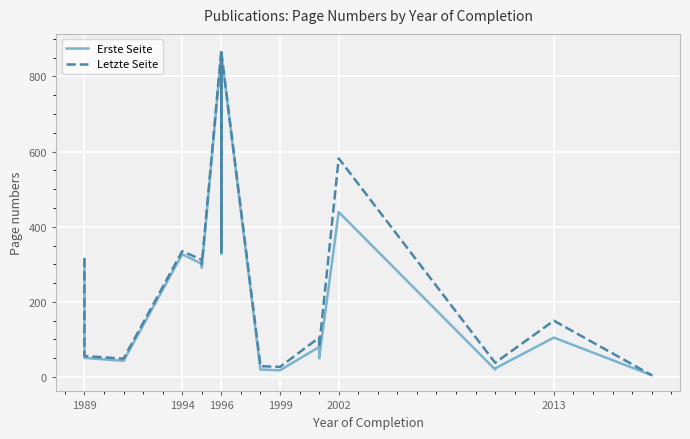

Rank the series at 1999 from lowest to highest value.

Erste Seite, Letzte Seite